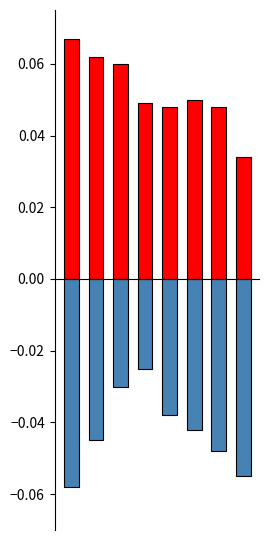

What is the value of the Negative bar at the 1st from the left?

-0.1